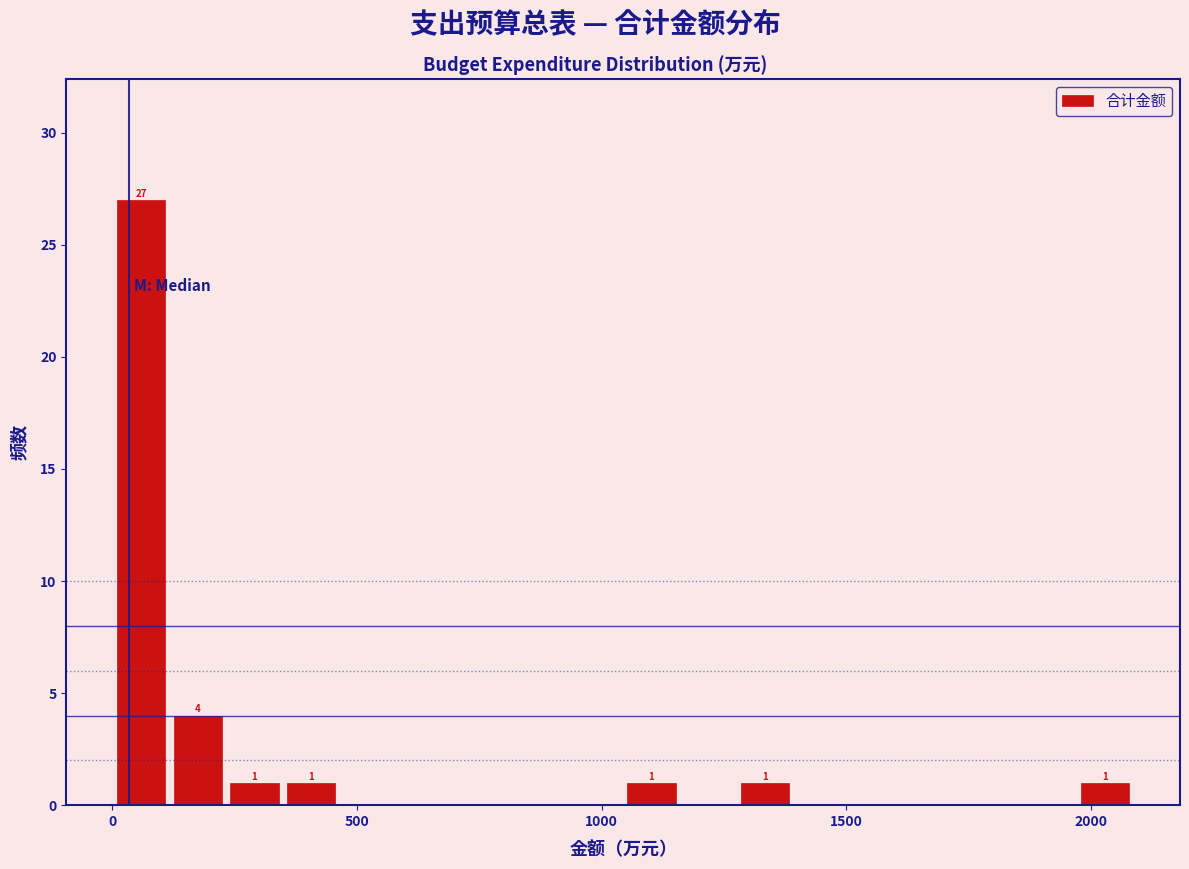

Around what value on the x-axis is the tallest bar? Give the approximate position of its centre, as read against the axis.

50